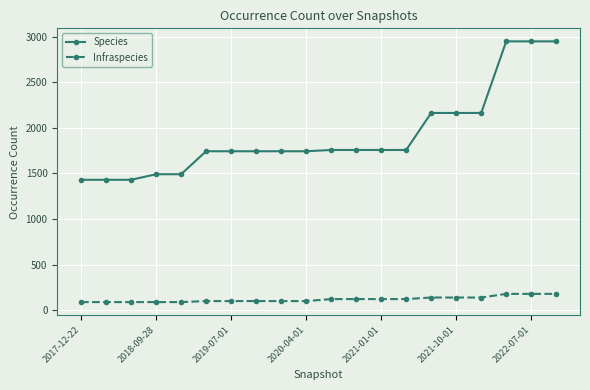

What is the average value of the Infraspecies series?

119